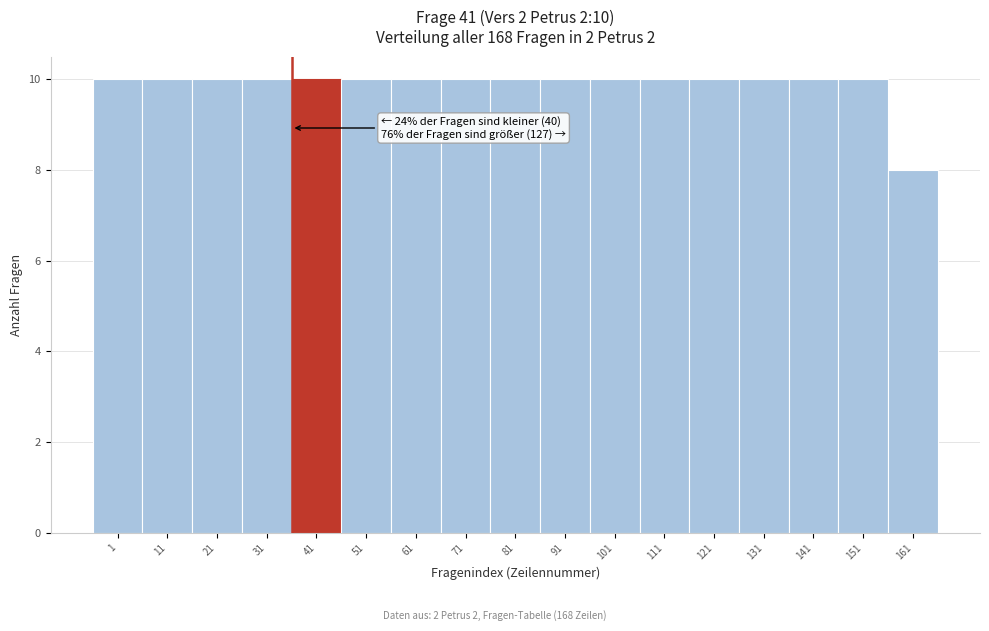

Reading left to right, transcribe all the data shown in this chart.

10	10	10	10	10	10	10	10	10	10	10	10	10	10	10	10	8